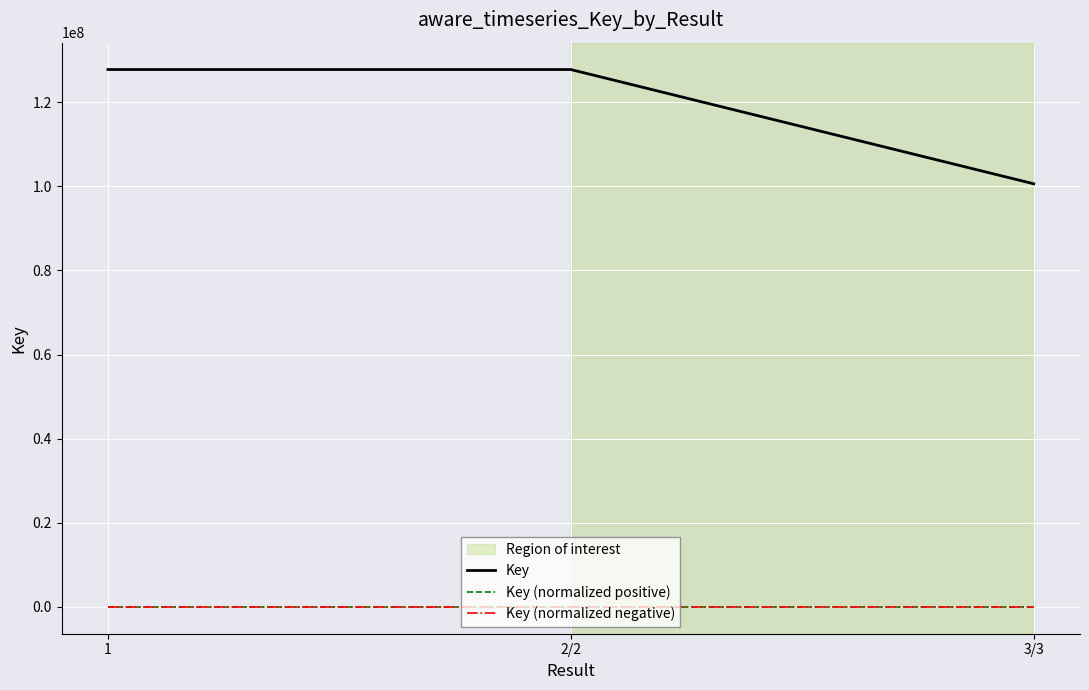

Which series changed the most between 1 and 3/3?

Key